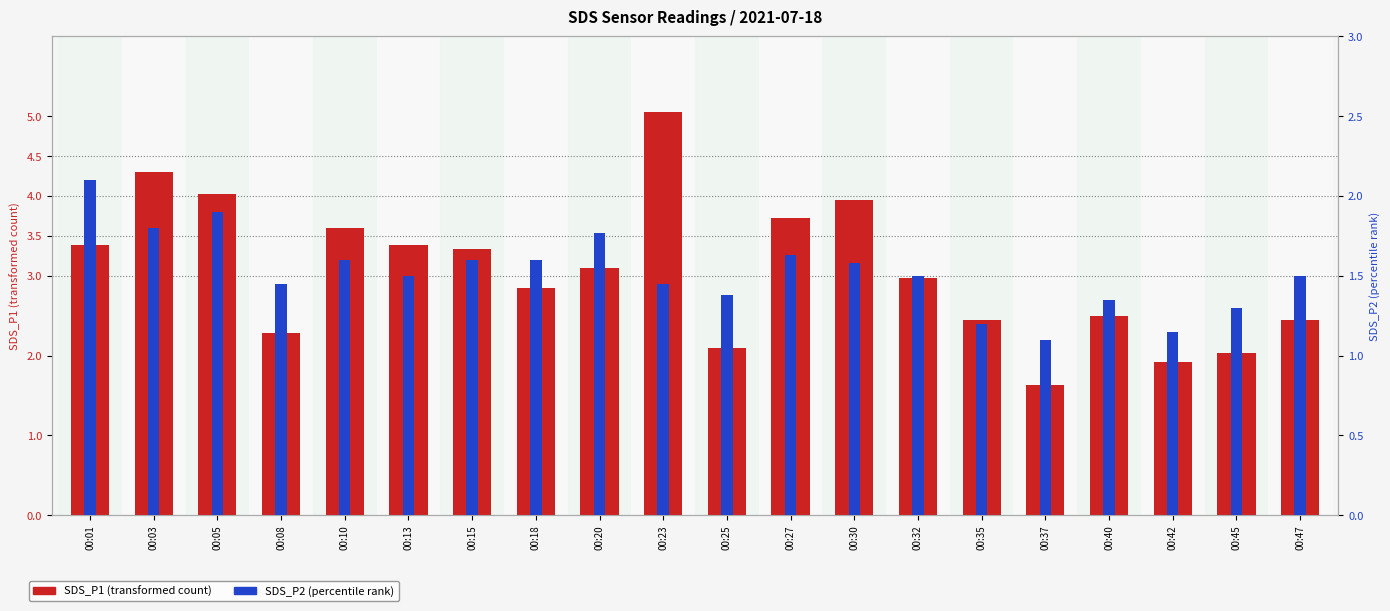

Count the number of categories in the chart.

20